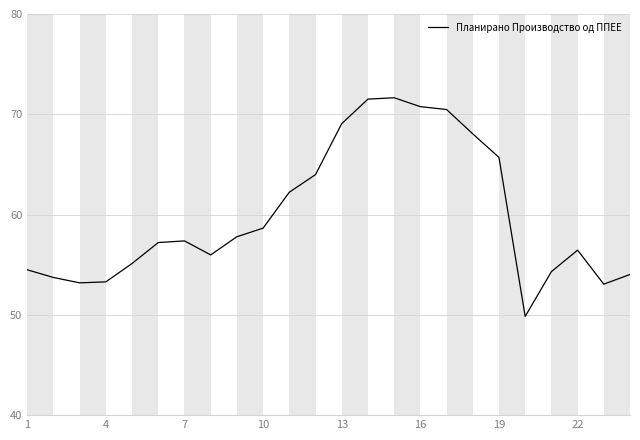

What is the difference between the maximum and minimum values?

21.8